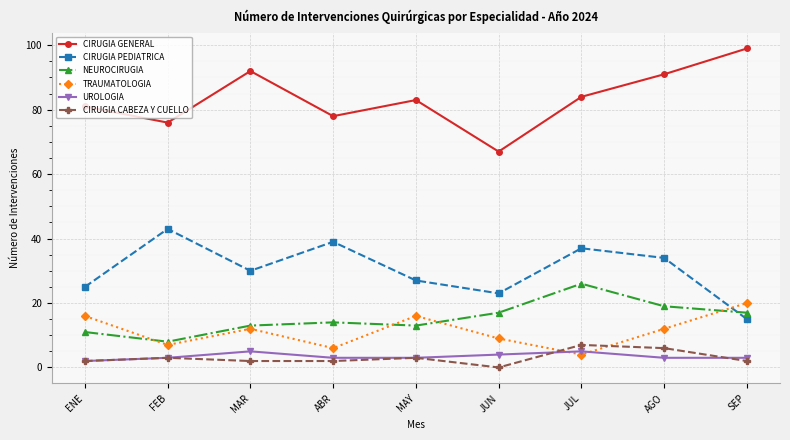

What is the approximate value of UROLOGIA at JUN?

4